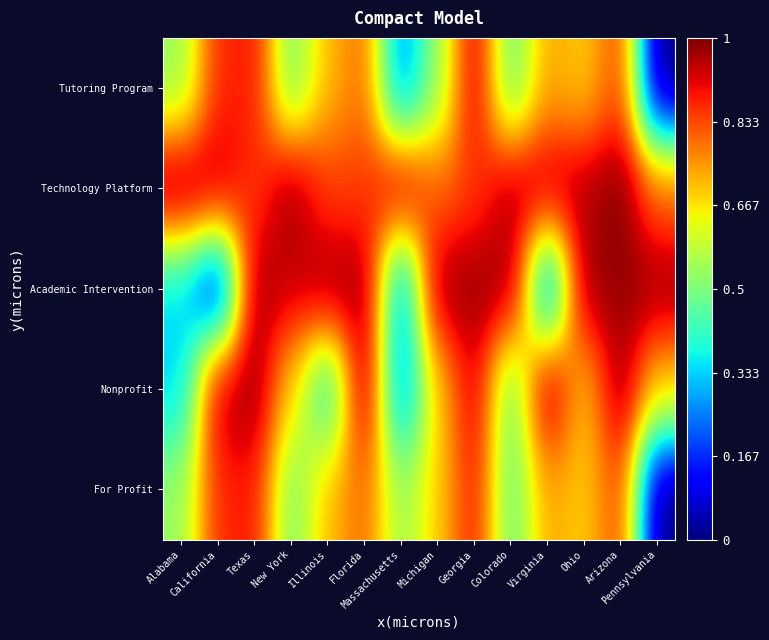

What is the total value across all series at New York?

3.6